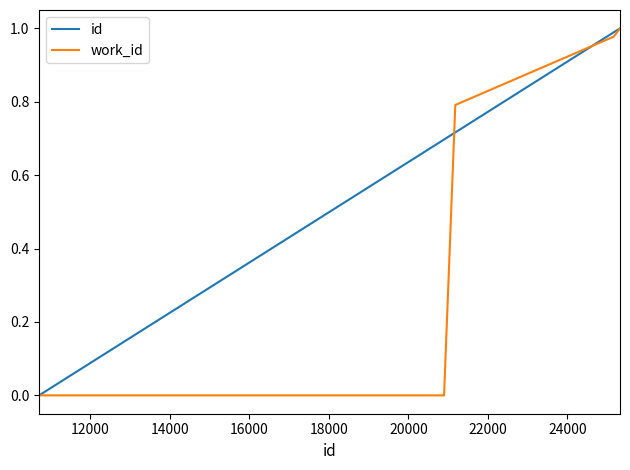

True or false: work_id and id intersect in this chart.

True